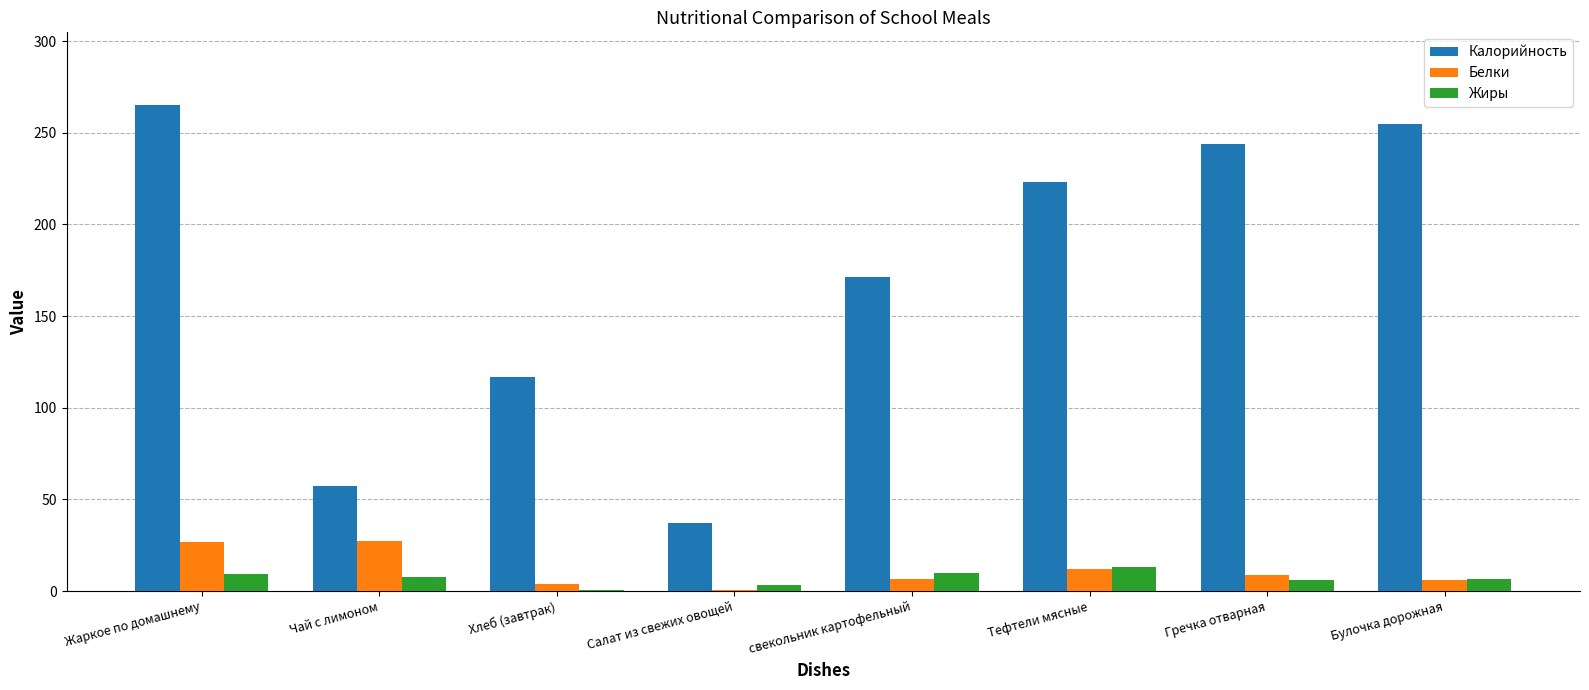

What is the average value of the Калорийность series?

171.1